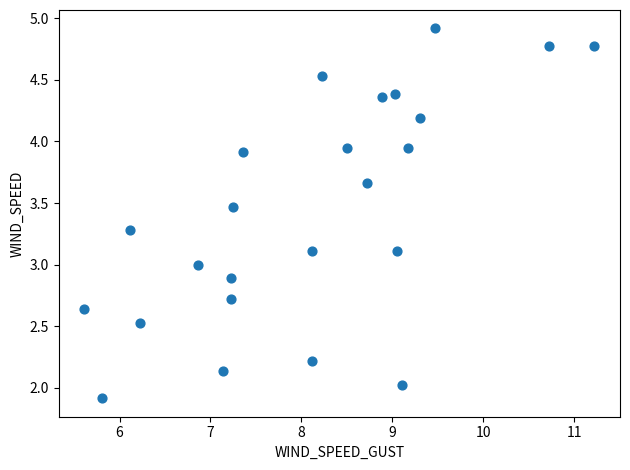

What is the range of X values (max minus min)?

5.6